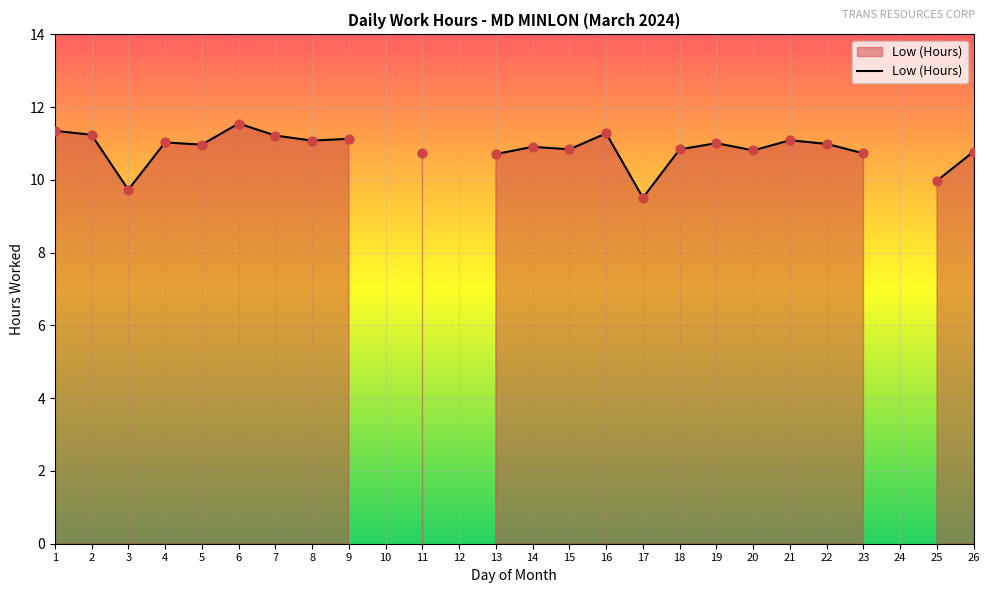

What is the ratio of the value at 26 to the value at 11?

1.0